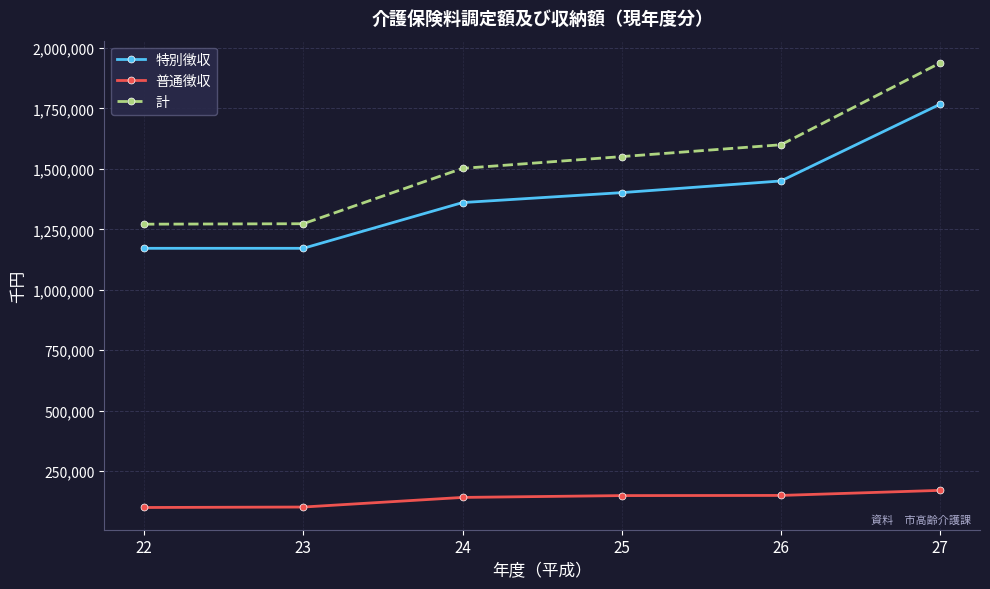

List the series in order of their peak value, lowest first.

普通徴収, 特別徴収, 計